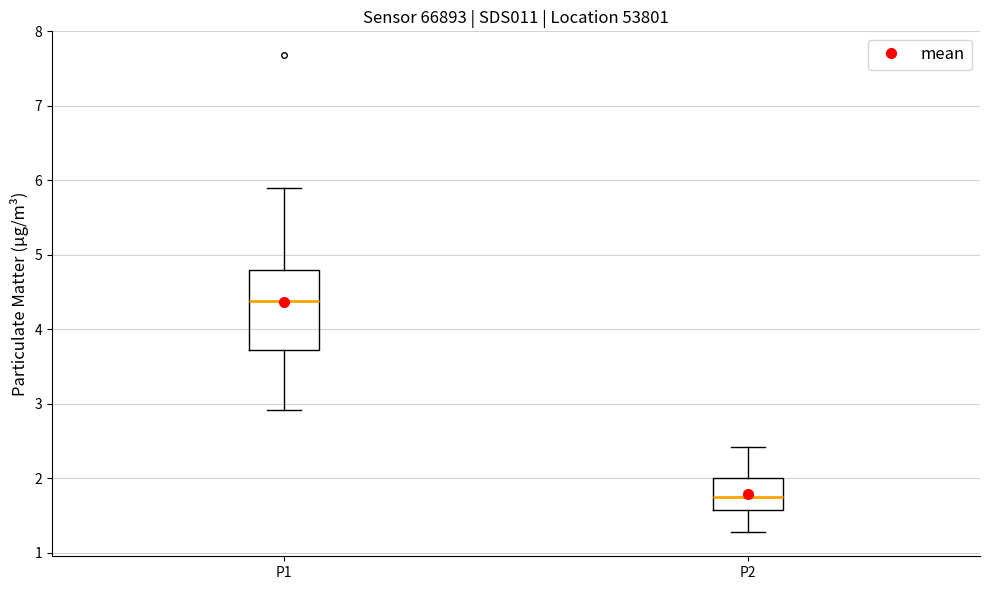

Comparing the boxes themselves (not the whiskers), which one is the tallest?

P1